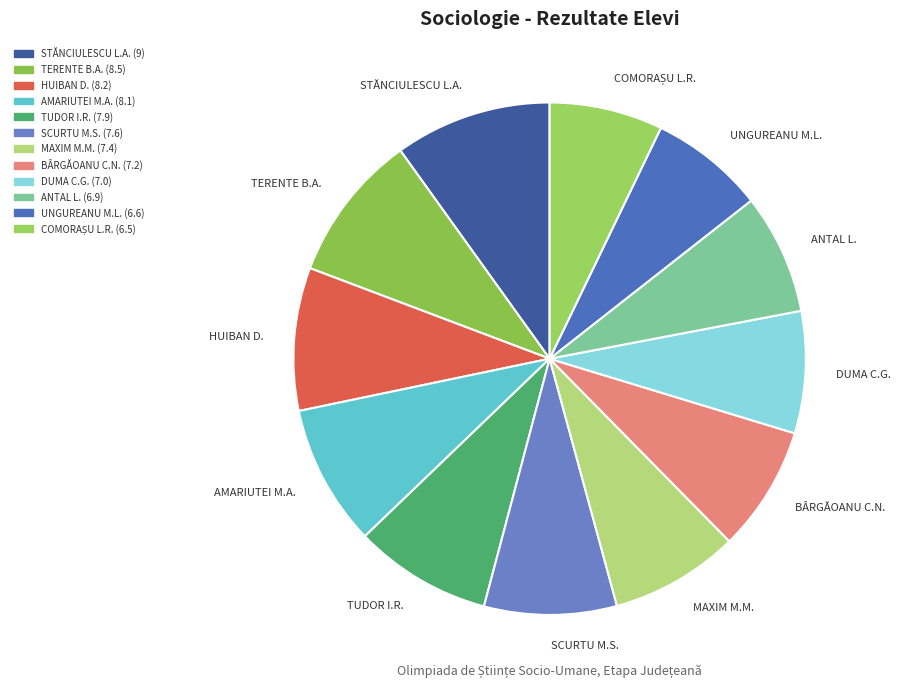

Is it true that TERENTE B.A. is 9% of the pie?

True